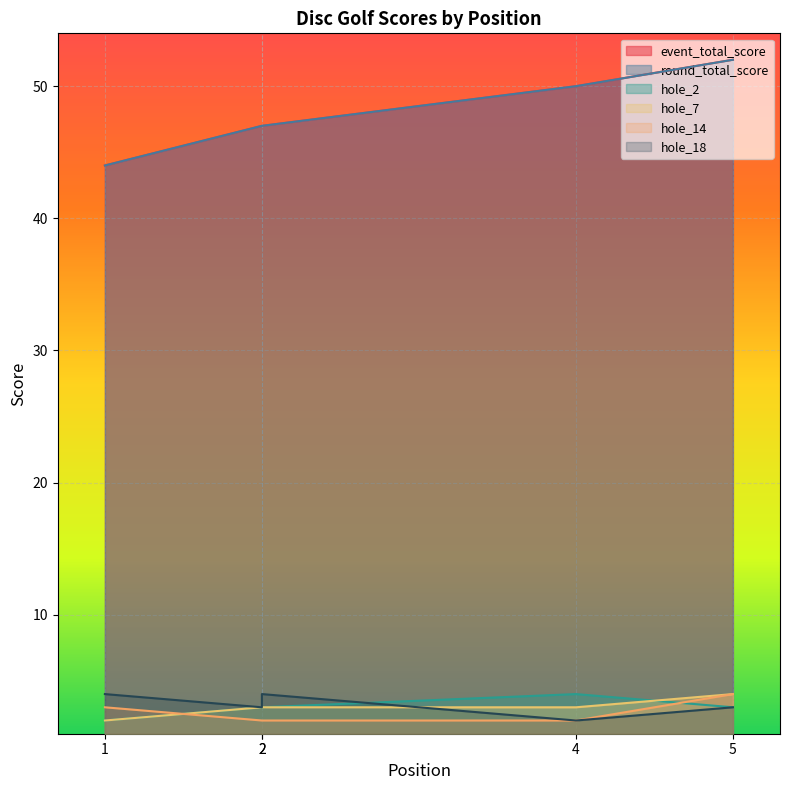

At which category does the chart reach its minimum across all series?

1